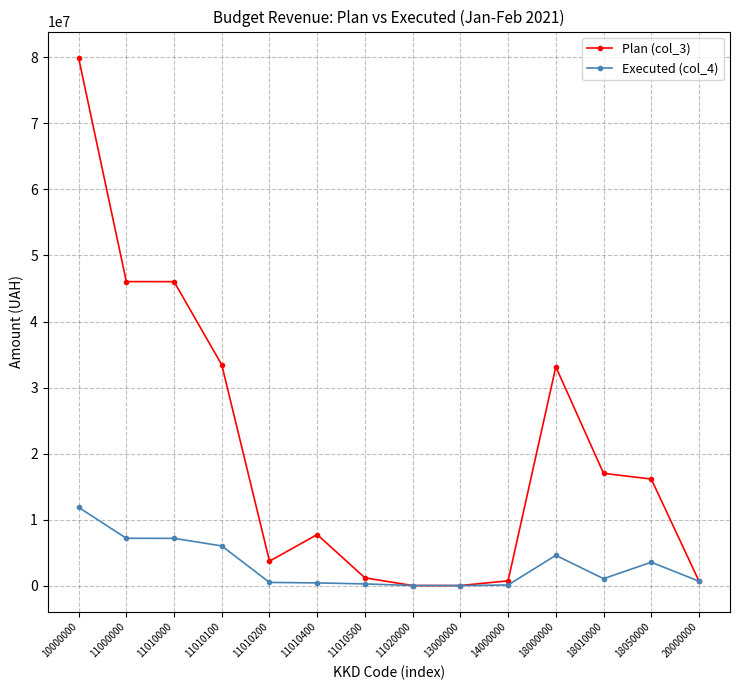

How many lines are shown in the chart?

2